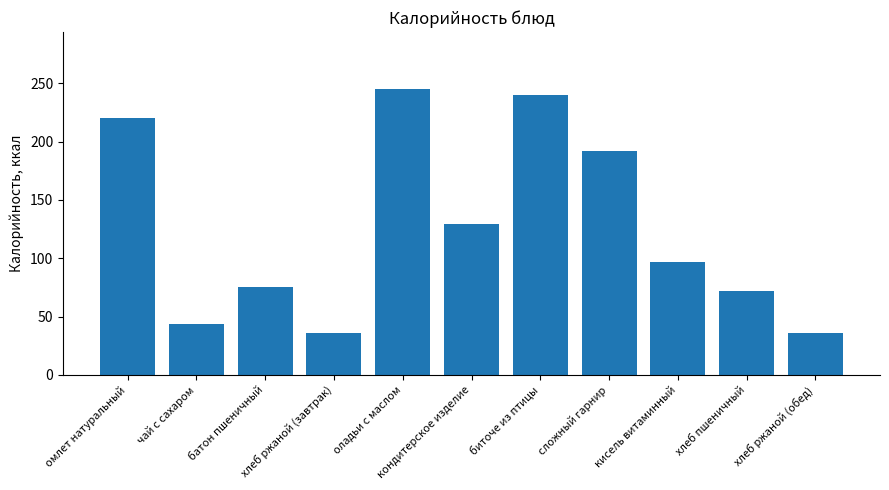

What is the change in value from кондитерское изделие to кисель витаминный?

-32